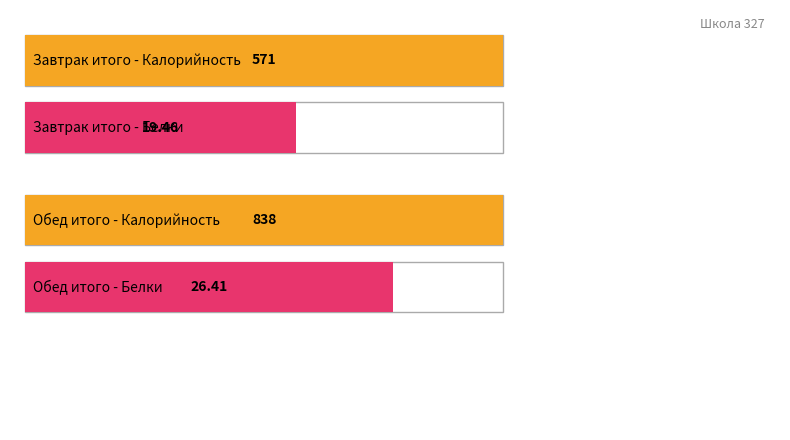

Which series has the largest total across all categories?

Калорийность